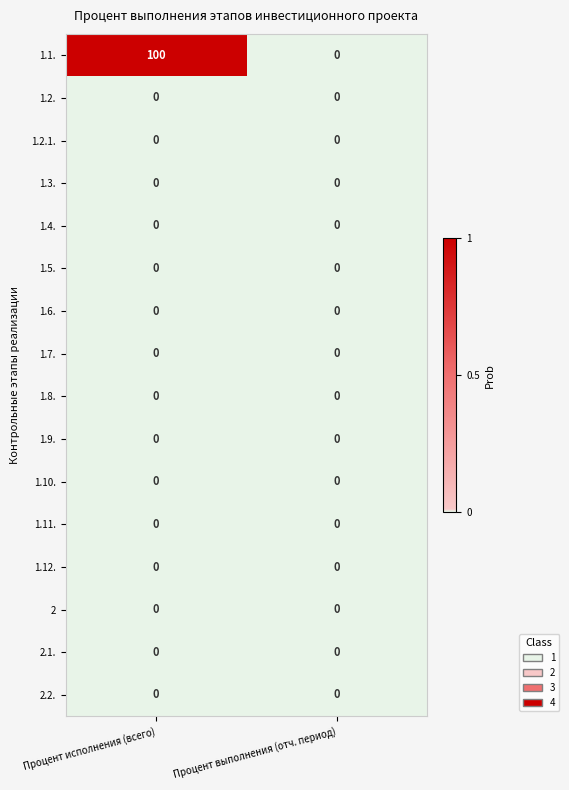

List the labels in order of 1.1. value, smallest first.

Процент выполнения (отч. период), Процент исполнения (всего)